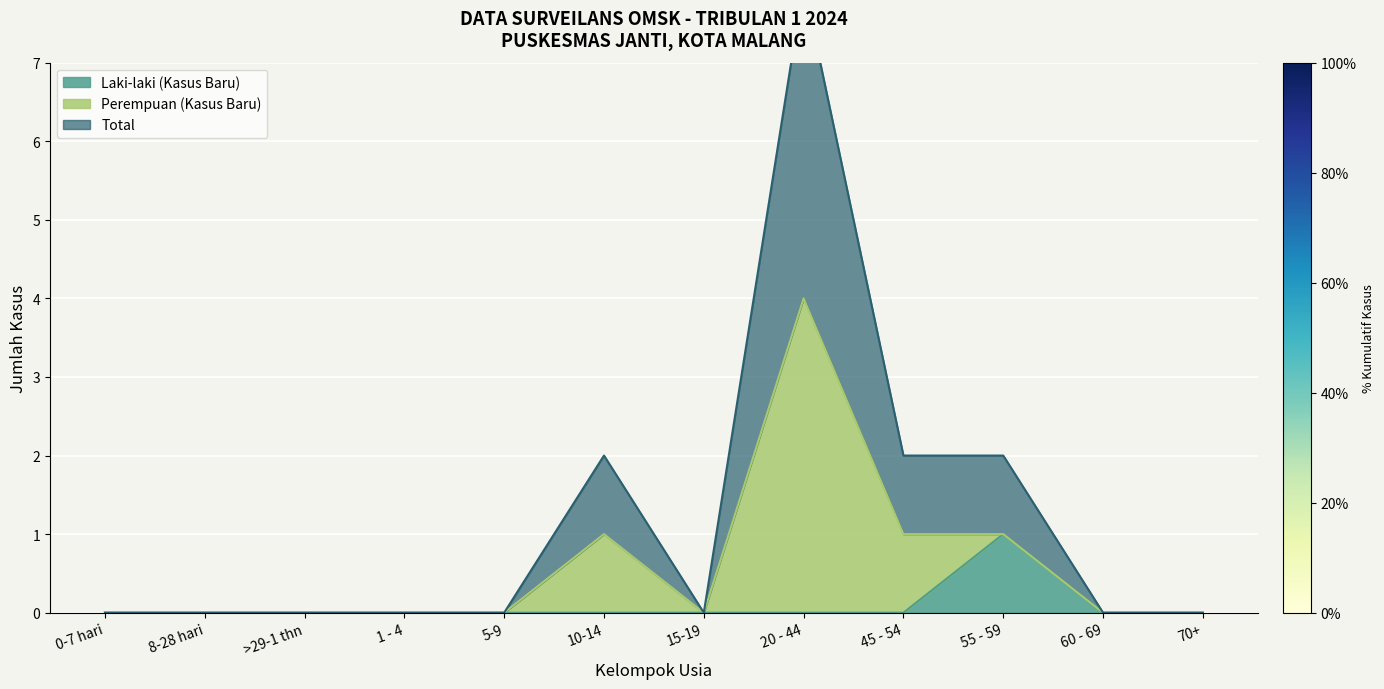

What position from the left is 5-9?

5